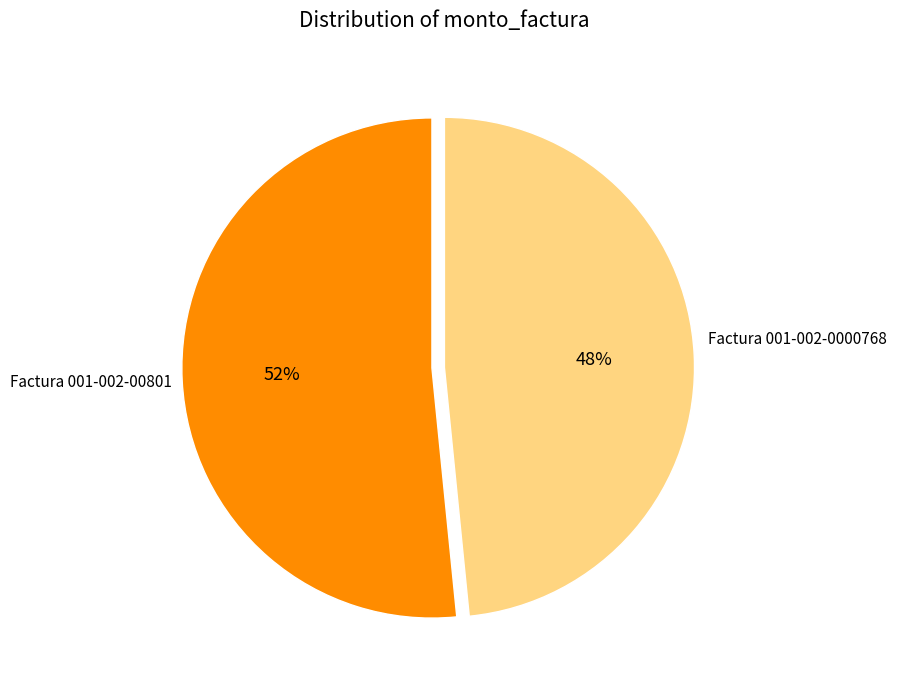

To the nearest percent, what is the average slice percentage?

50%